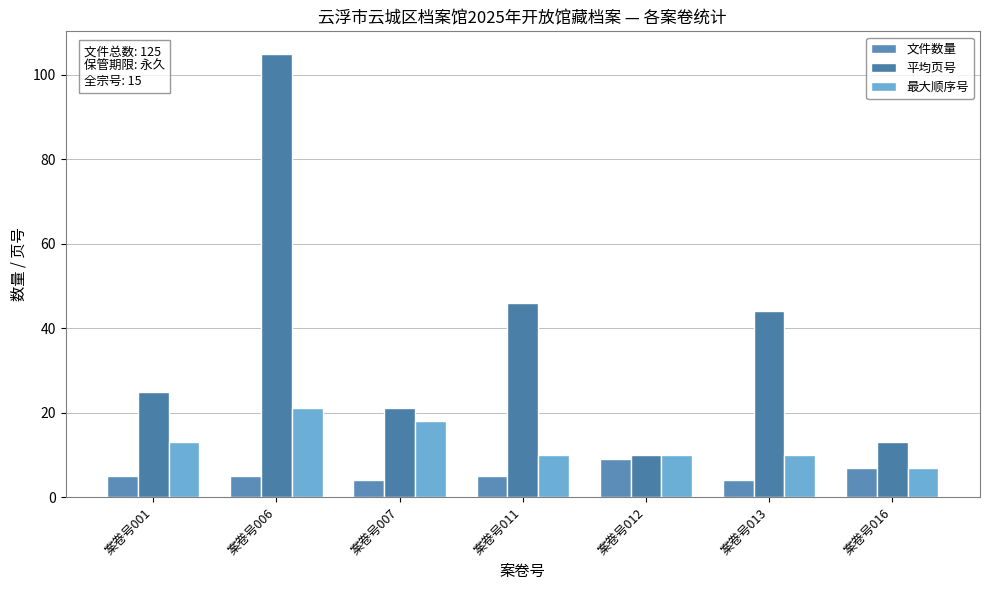

What is the maximum value for 平均页号?

105